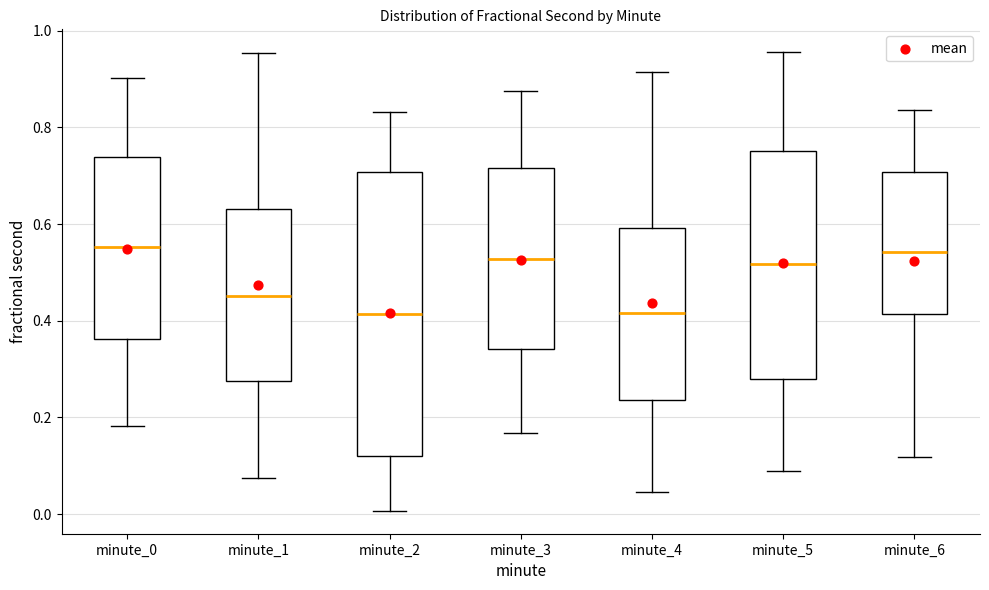

Which box is the tallest, from its lower edge to its upper edge?

minute_2